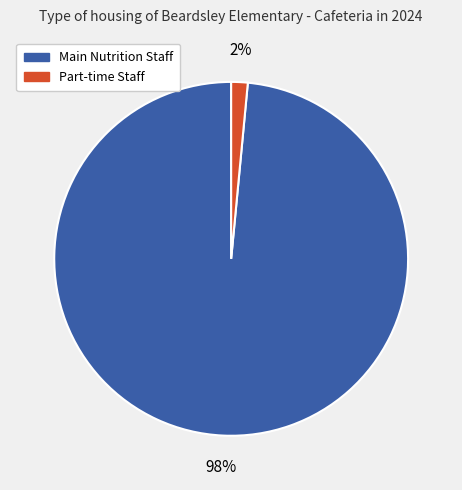

Is there any slice that represents more than half of the pie?

Yes